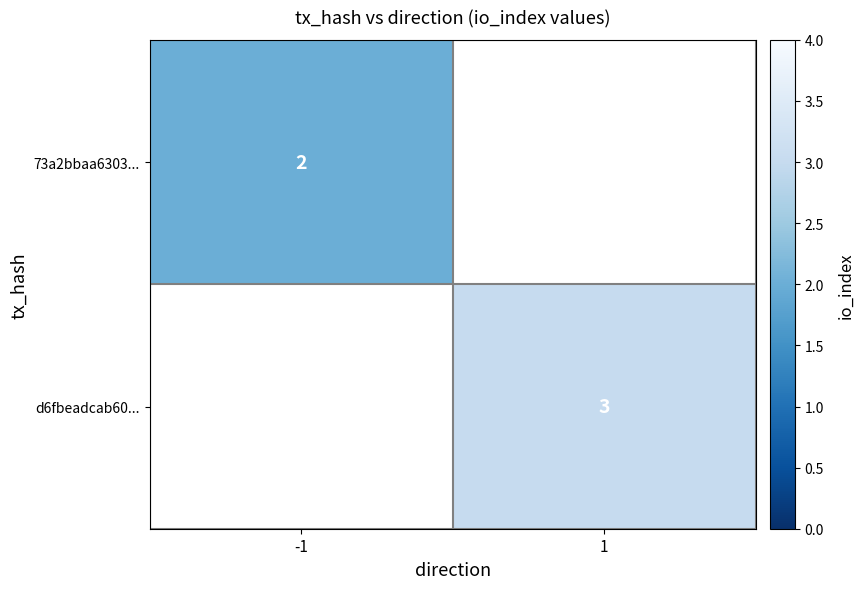

Is it true that d6fbeadcab60... equals 5 at 1?

False